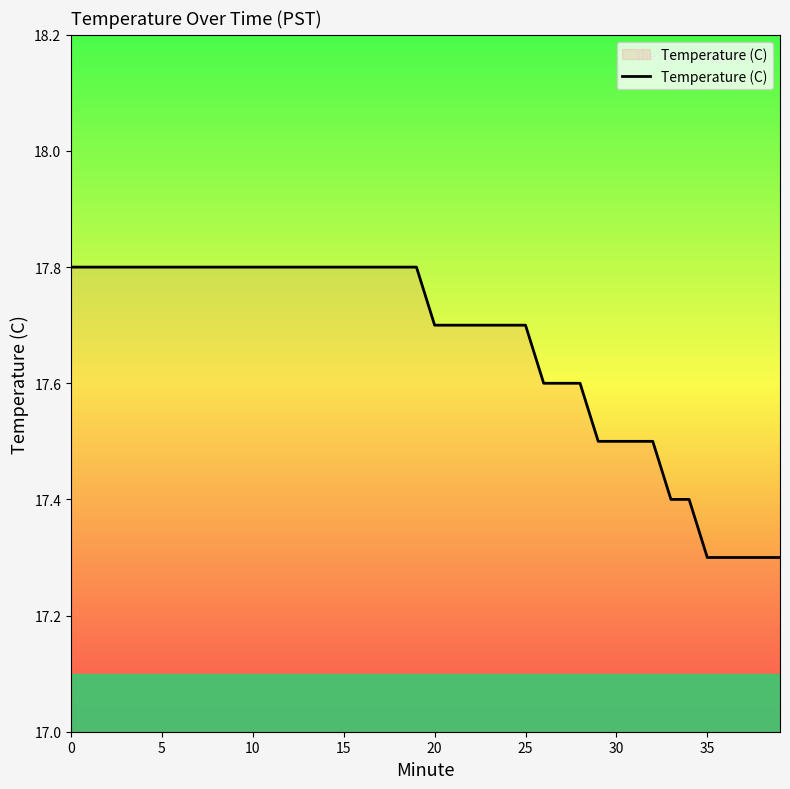

What is the maximum value shown in the chart?

17.8